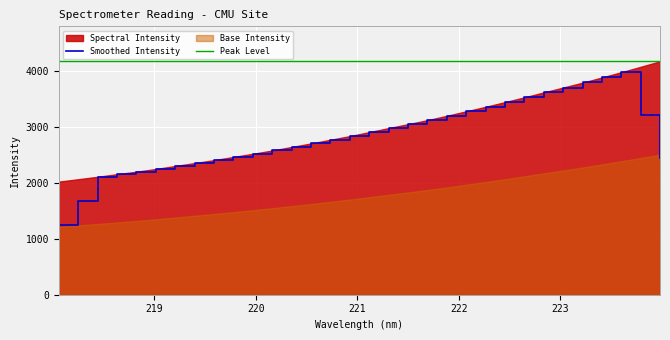

True or false: Smoothed Intensity and Peak Level intersect in this chart.

False